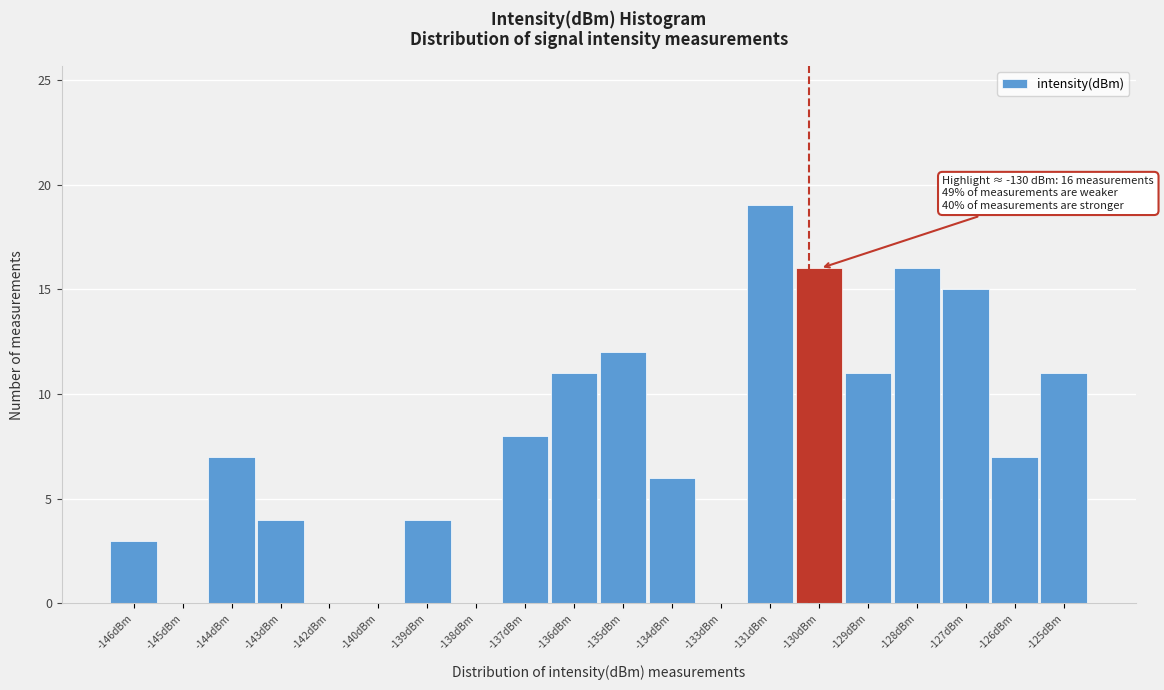

Reading left to right, transcribe all the data shown in this chart.

-146dBm=3	-145dBm=0	-144dBm=7	-143dBm=4	-142dBm=0	-140dBm=0	-139dBm=4	-138dBm=0	-137dBm=8	-136dBm=11	-135dBm=12	-134dBm=6	-133dBm=0	-131dBm=19	-130dBm=16	-129dBm=11	-128dBm=16	-127dBm=15	-126dBm=7	-125dBm=11